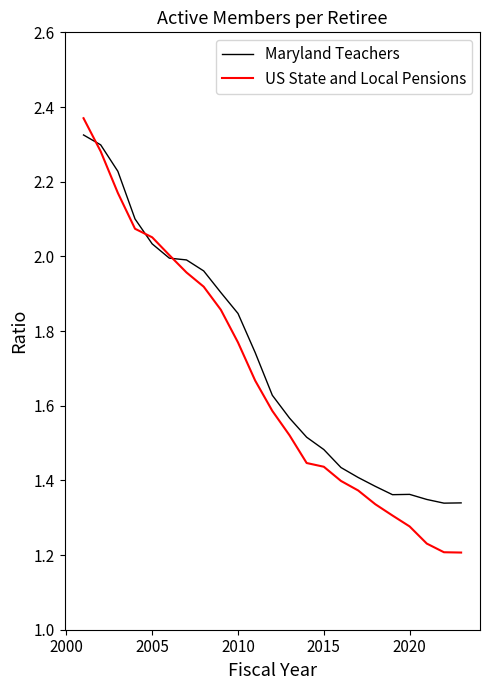

Which series has the largest range (max minus min)?

US State and Local Pensions